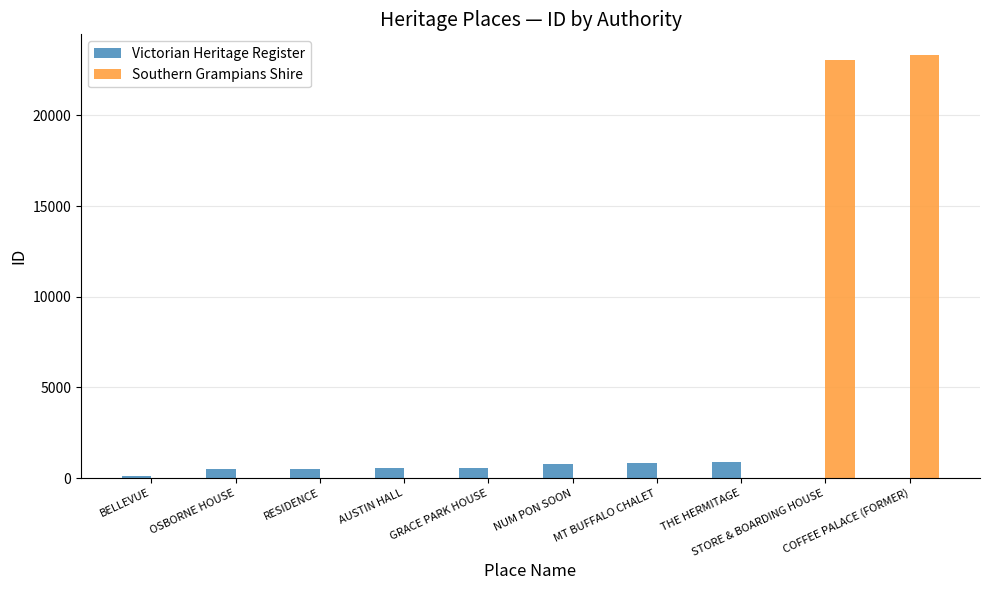

Between NUM PON SOON and COFFEE PALACE (FORMER), which series saw the biggest shift?

Southern Grampians Shire